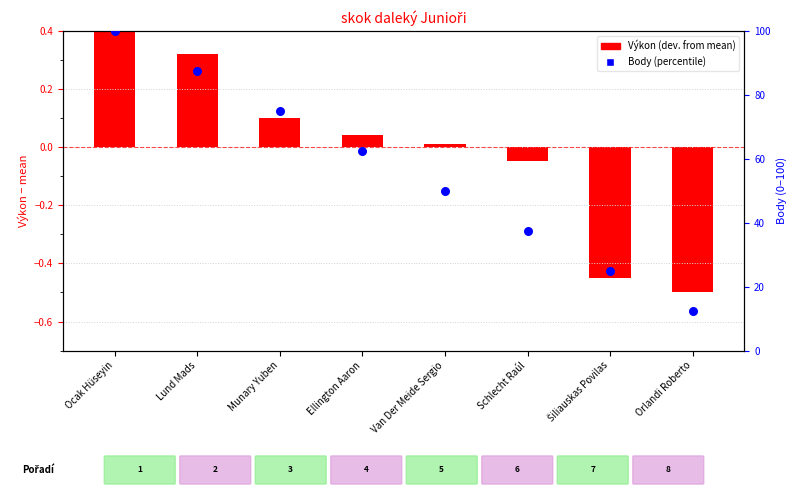

Is the value of Body (percentile) at Schlecht Raúl greater than the value of Výkon (dev. from mean) at Van Der Meide Sergio?

Yes